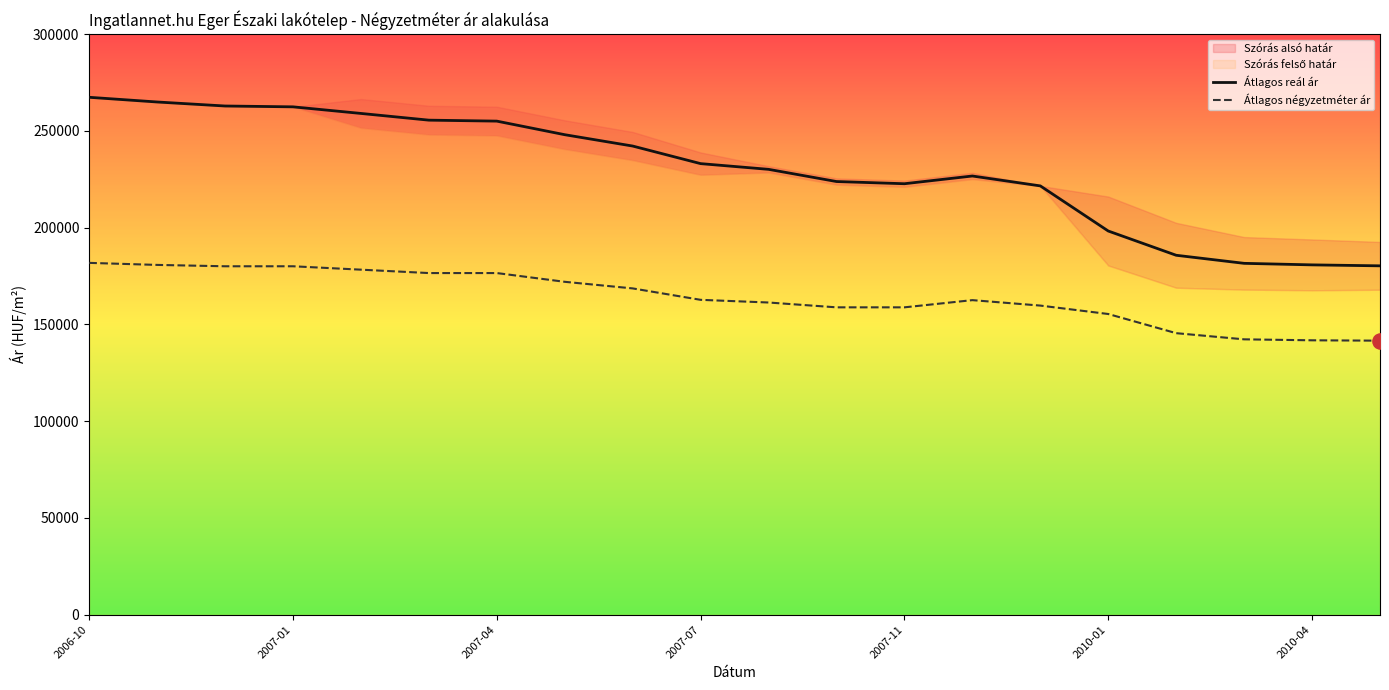

Is the value of Átlagos reál ár at 14 greater than the value of Átlagos négyzetméter ár at 7?

Yes